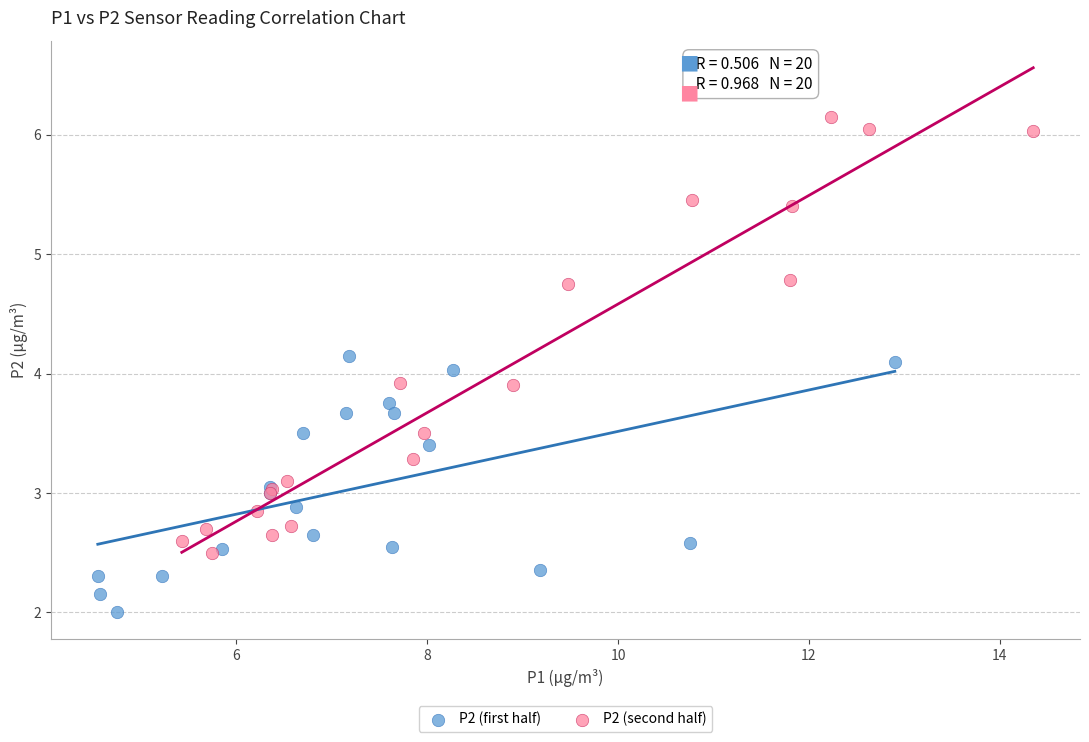

Which series contains the lowest Y value?

P2 (first half)